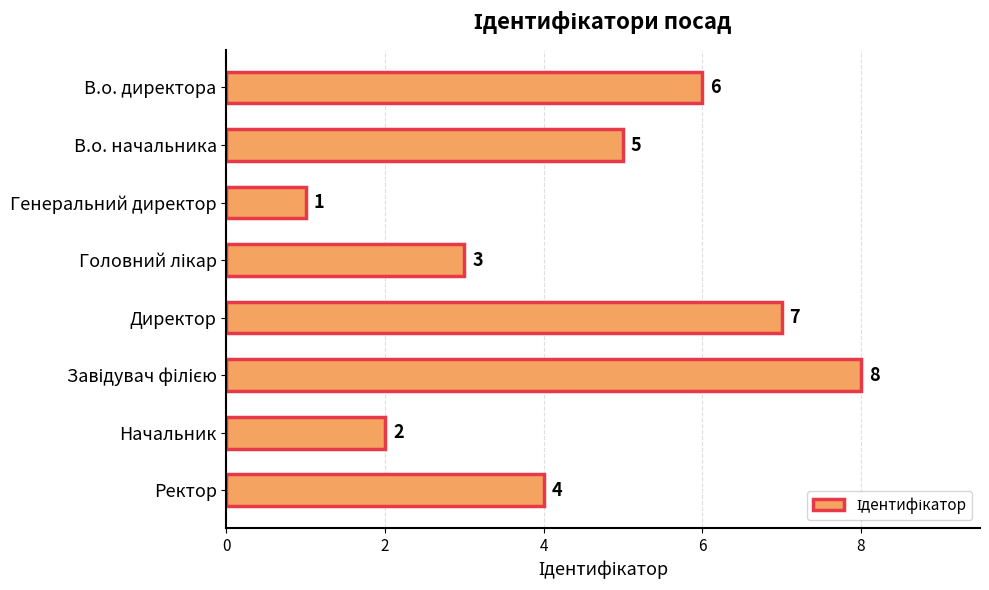

True or false: the data shows 0 at Генеральний директор.

False